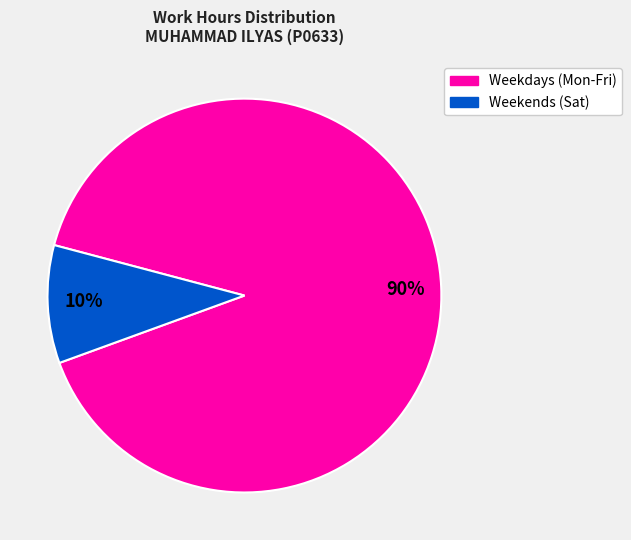

To the nearest percent, what is the combined percentage of Weekends (Sat) and Weekdays (Mon-Fri)?

100%